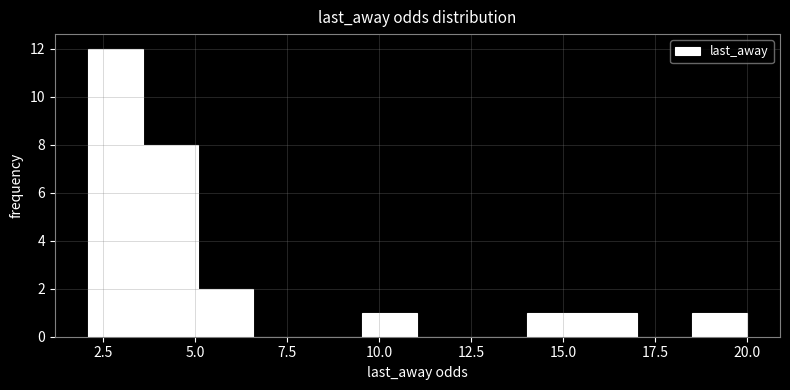

Read against the x-axis, roughly where is the centre of the tallest bar?

3.0